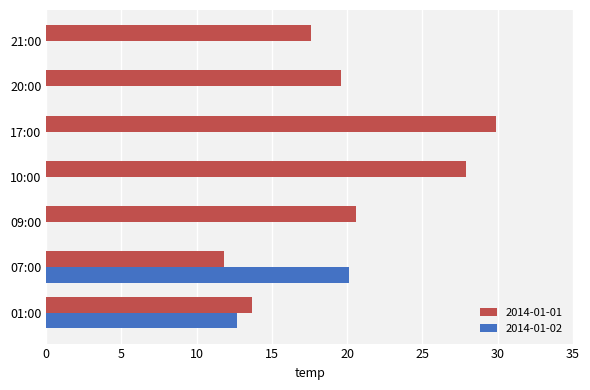

How many data points does each series have?

7